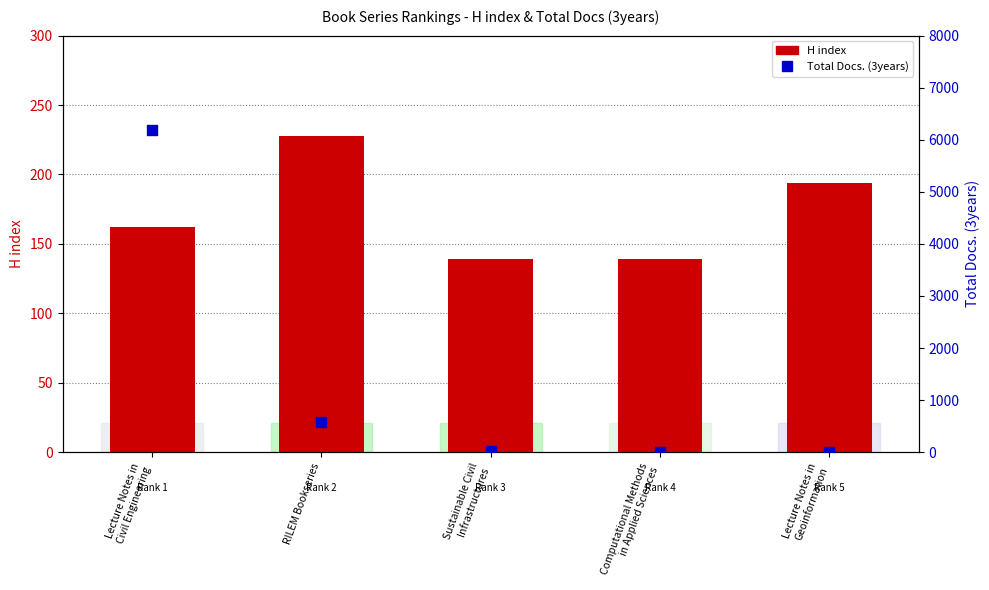

At how many categories does at least one series exceed 2700?

1